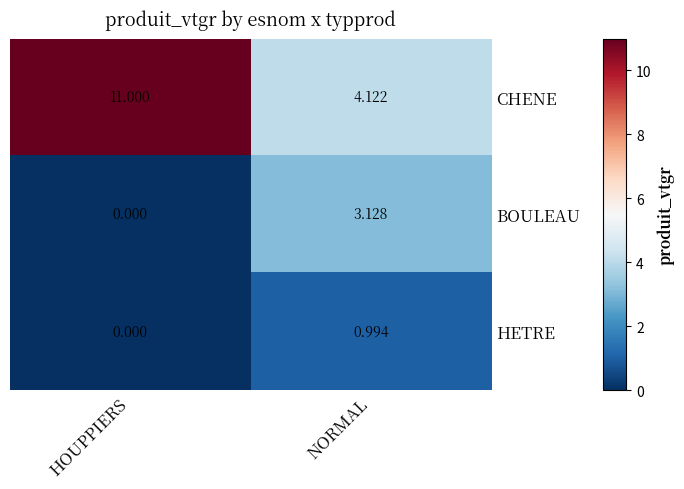

Which label corresponds to the largest value in the chart?

HOUPPIERS